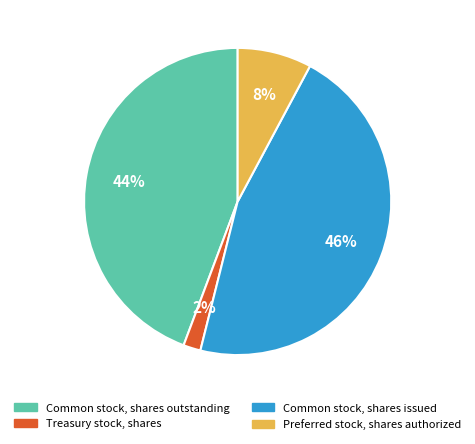

Between Common stock, shares outstanding and Treasury stock, shares, which is larger?

Common stock, shares outstanding